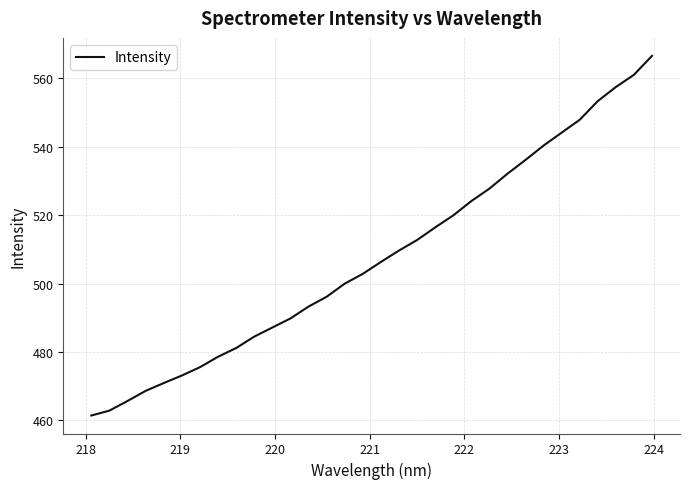

What is the maximum value shown in the chart?

566.6